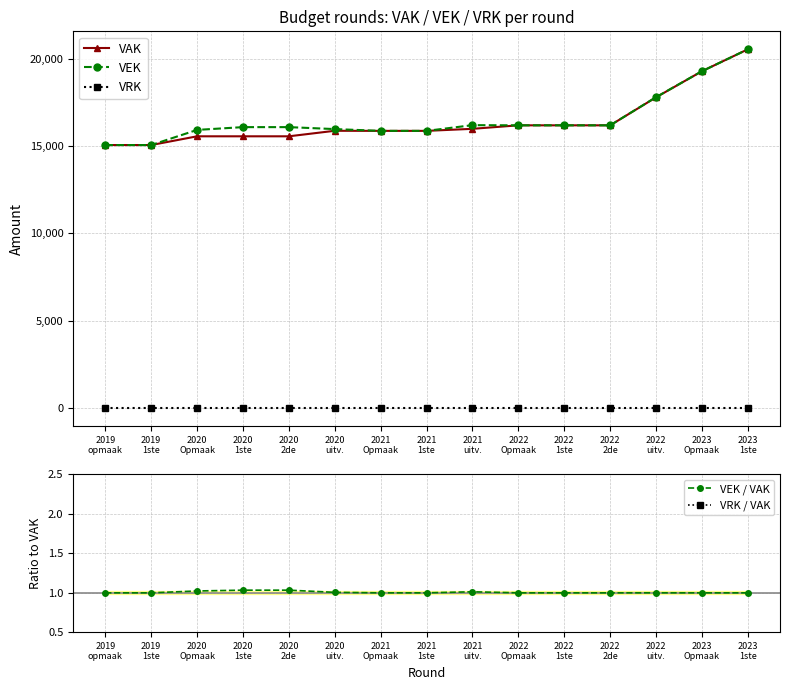

Is it true that VRK / VAK equals 0.0 at 2019
1ste?

True